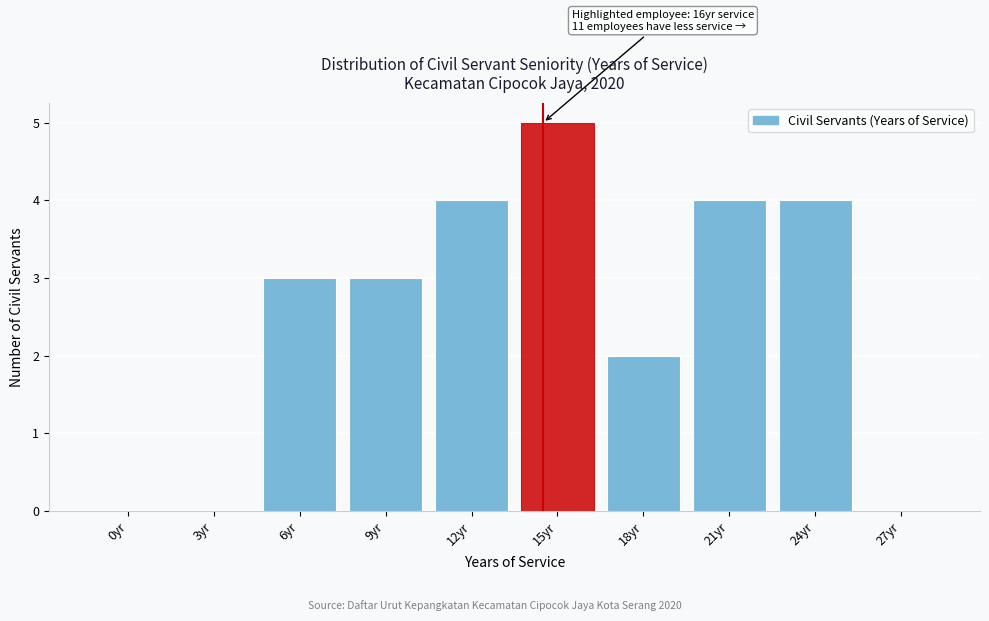

Reading left to right, transcribe all the data shown in this chart.

0yr=0	3yr=0	6yr=3	9yr=3	12yr=4	15yr=5	18yr=2	21yr=4	24yr=4	27yr=0